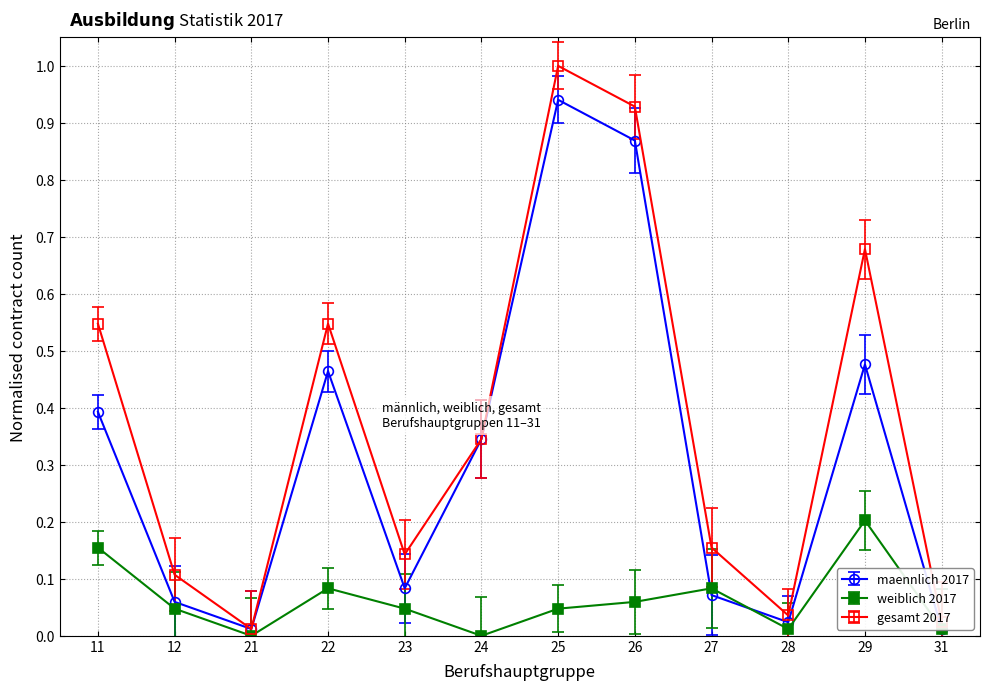

Is the value of gesamt 2017 at 21 greater than the value of weiblich 2017 at 25?

No